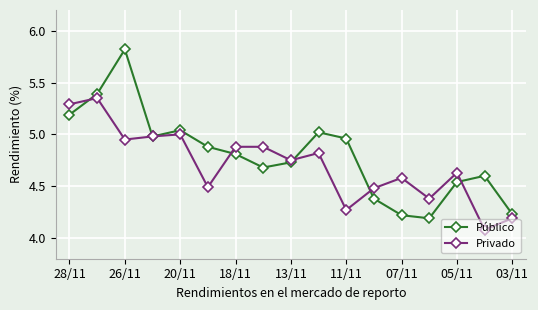

What is the greatest value displayed?

5.8